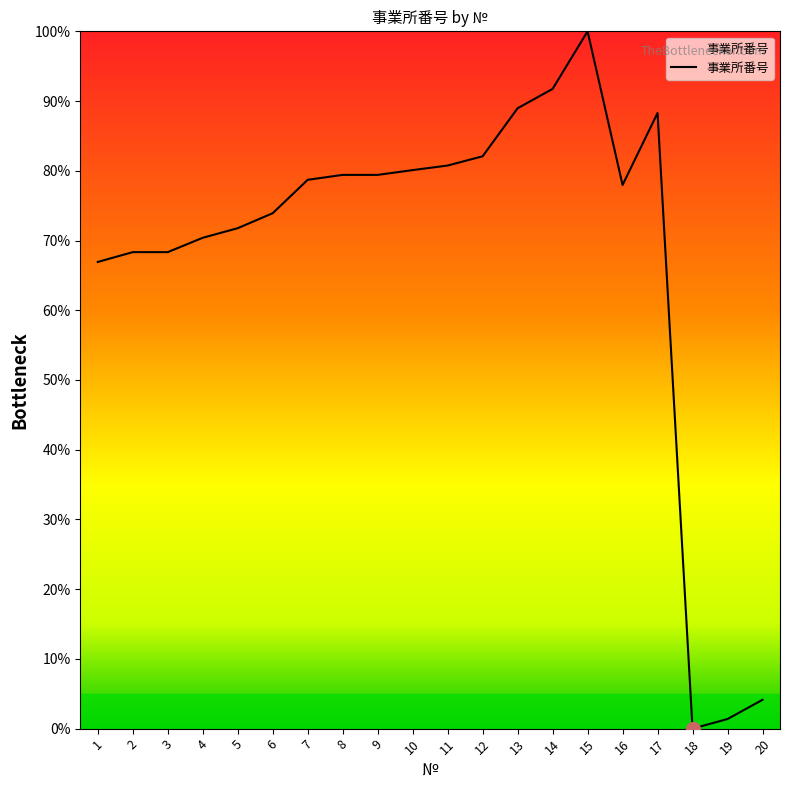

Where does the data first go above 78?

7